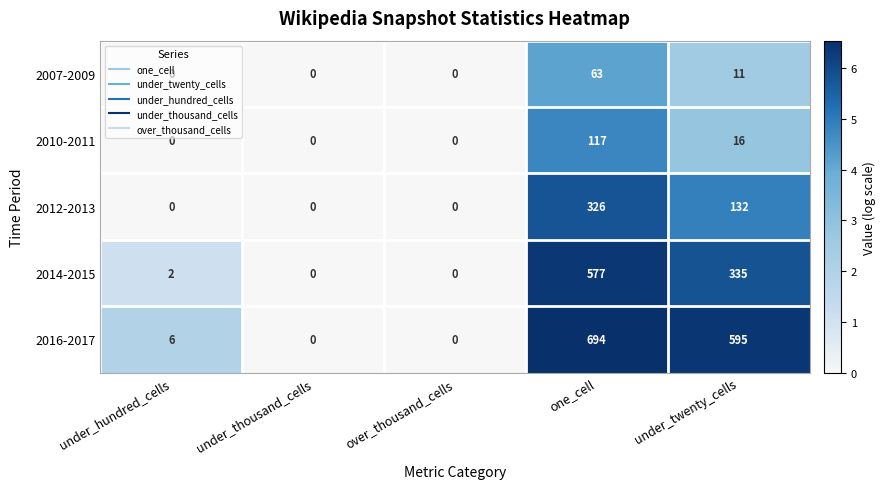

Which series has the largest total across all categories?

2016-2017